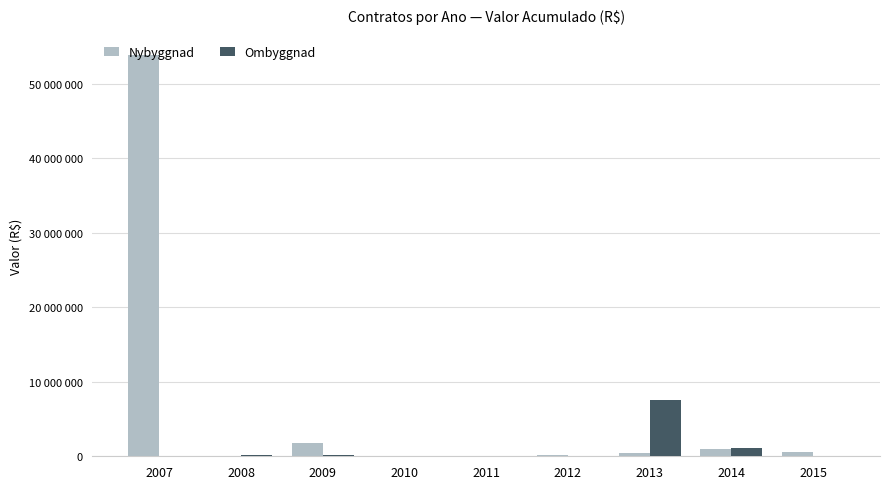

Which series has the largest total across all categories?

Nybyggnad